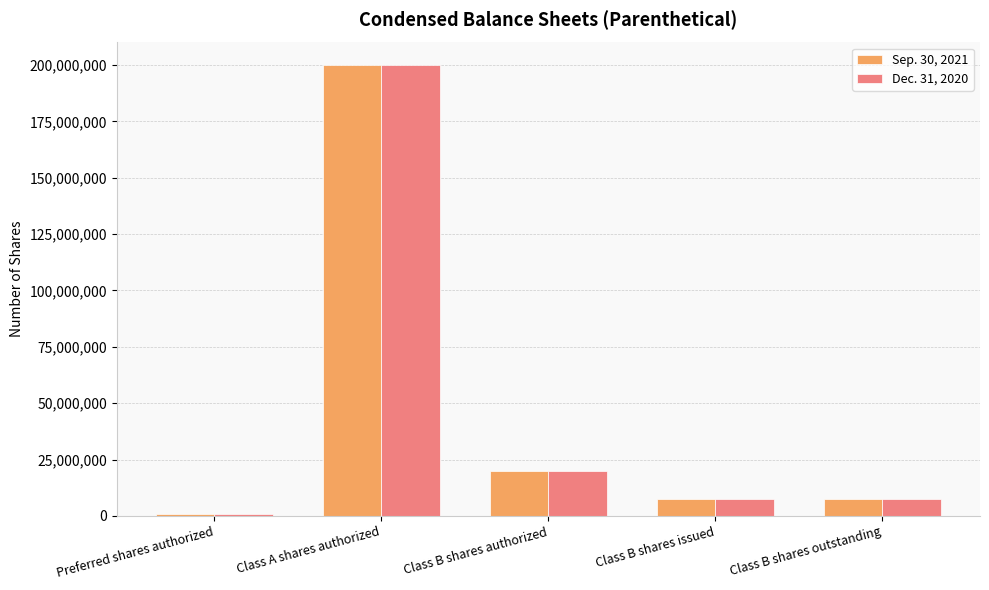

Are the bars horizontal?

No